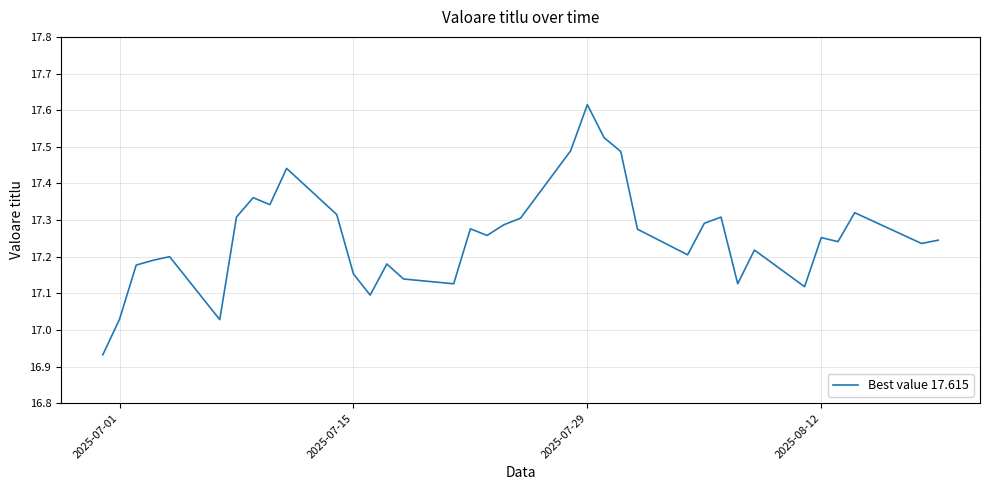

What is the difference between the maximum and second lowest values?

0.6